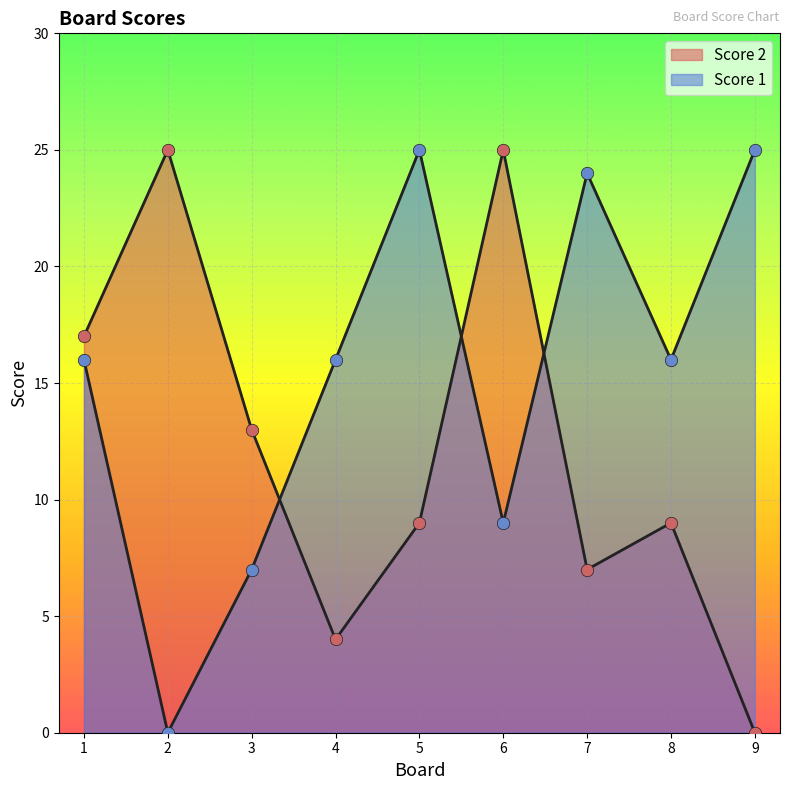

Which series contains the highest Y value?

Score 2